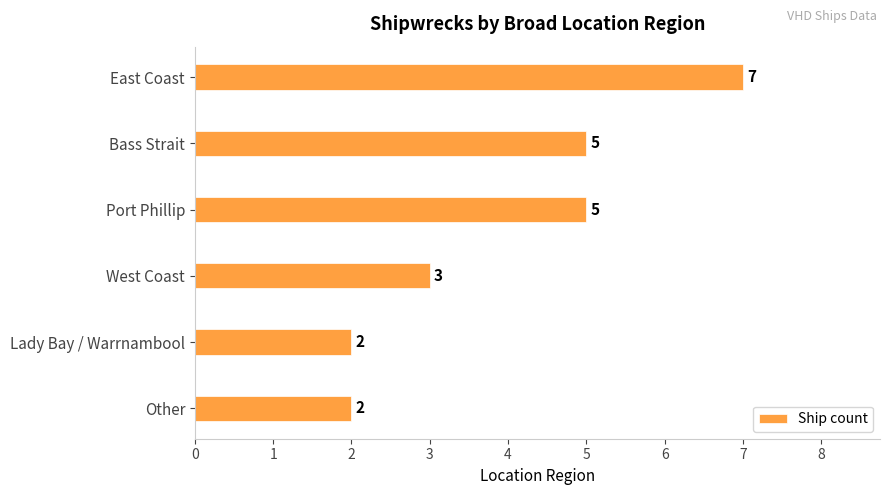

The value at West Coast is 4. True or false?

False